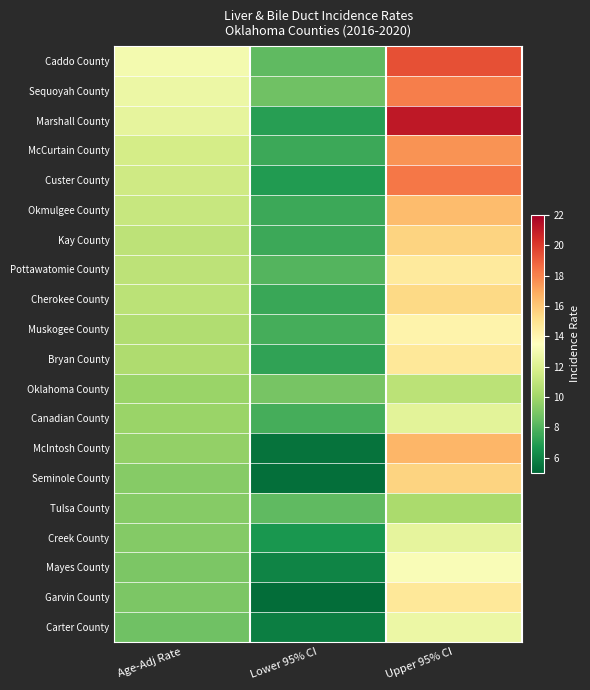

What is the smallest value displayed?

5.2